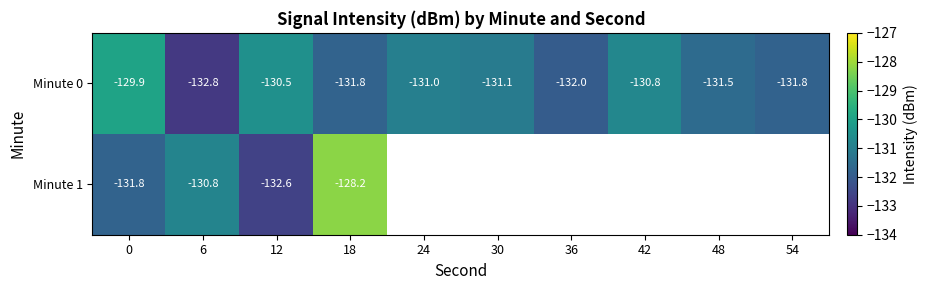

How many values in the Minute 0 series are below -131?

6